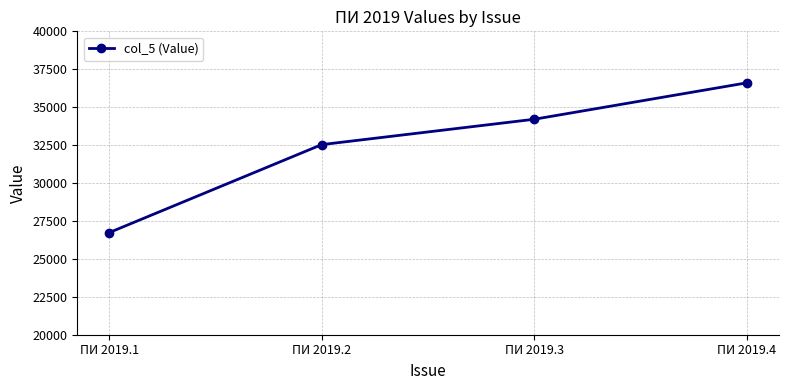

Where is the data nearest to the value 31667?

ПИ 2019.2